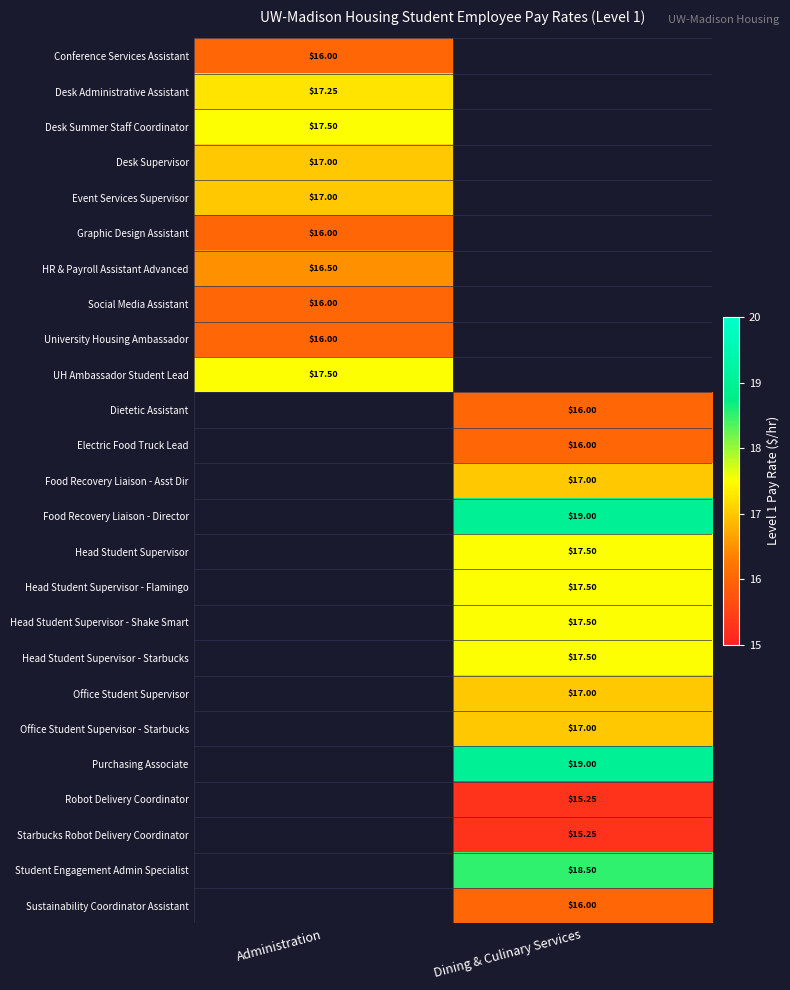

What is the maximum value shown in the chart?

19.0